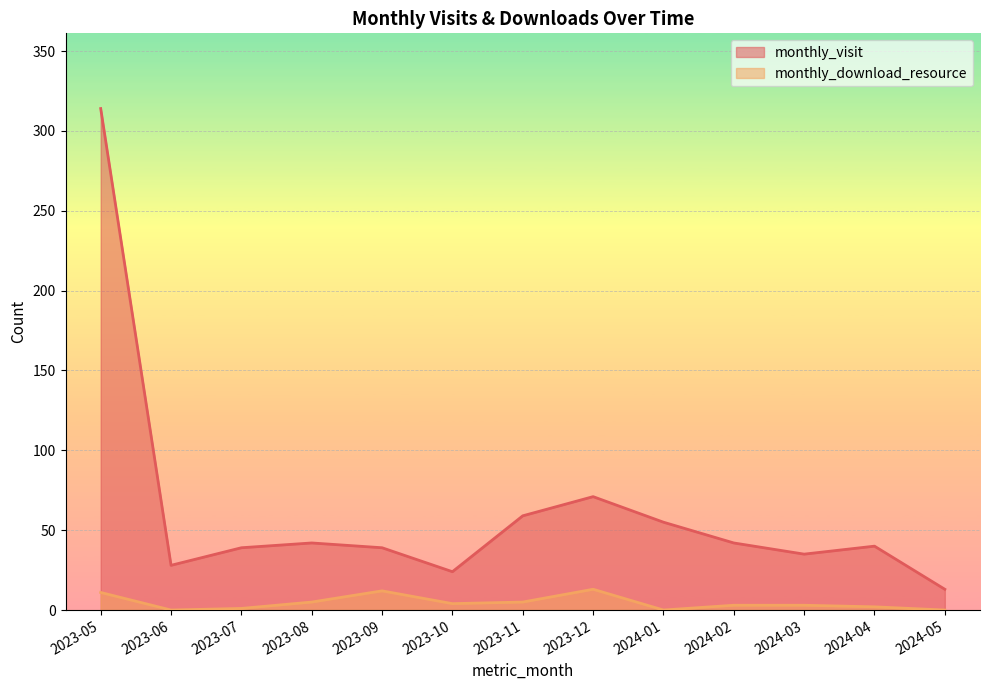

What is the spread (max minus min) of values at 2024-05?

13